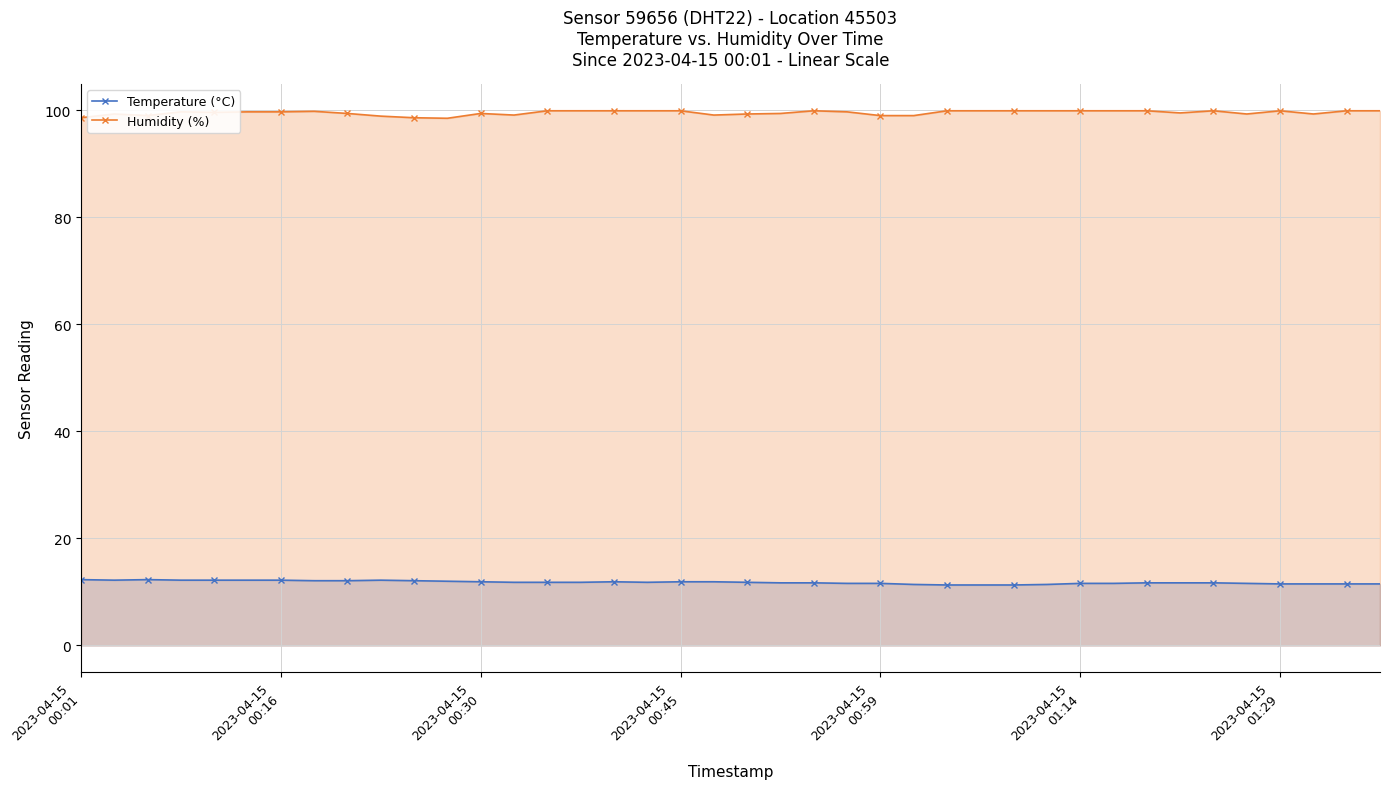

True or false: Humidity (%) has more than 2 points higher than both neighbors.

True